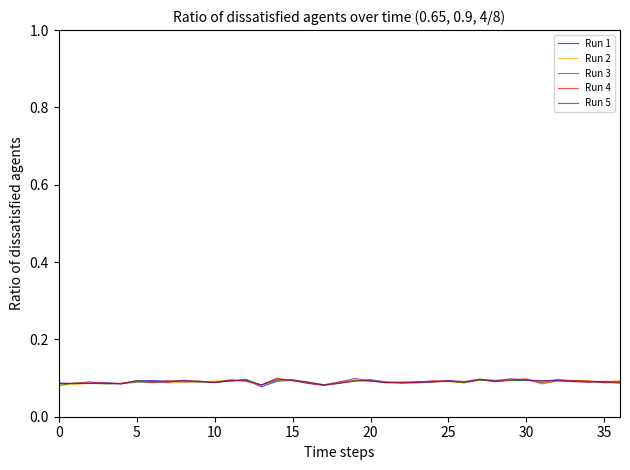

Which series ends up on top after the final intersection of Run 5 and Run 1?

Run 1